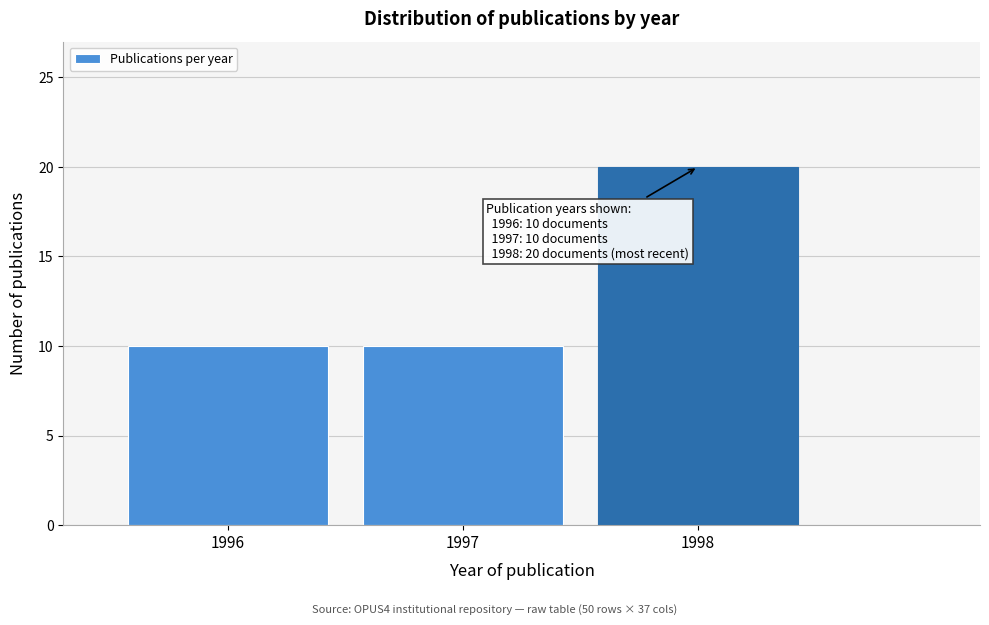

Which range on the x-axis has the tallest bar?

1997.5 to 1998.5